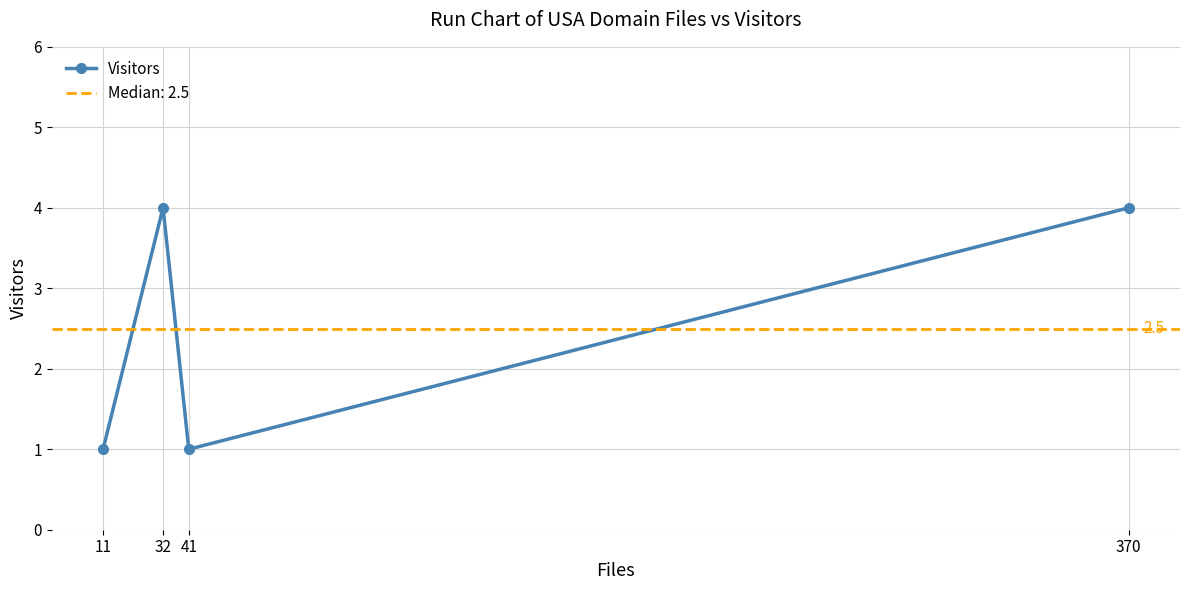

How many points are lower than both their immediate neighbors (excluding endpoints)?

1